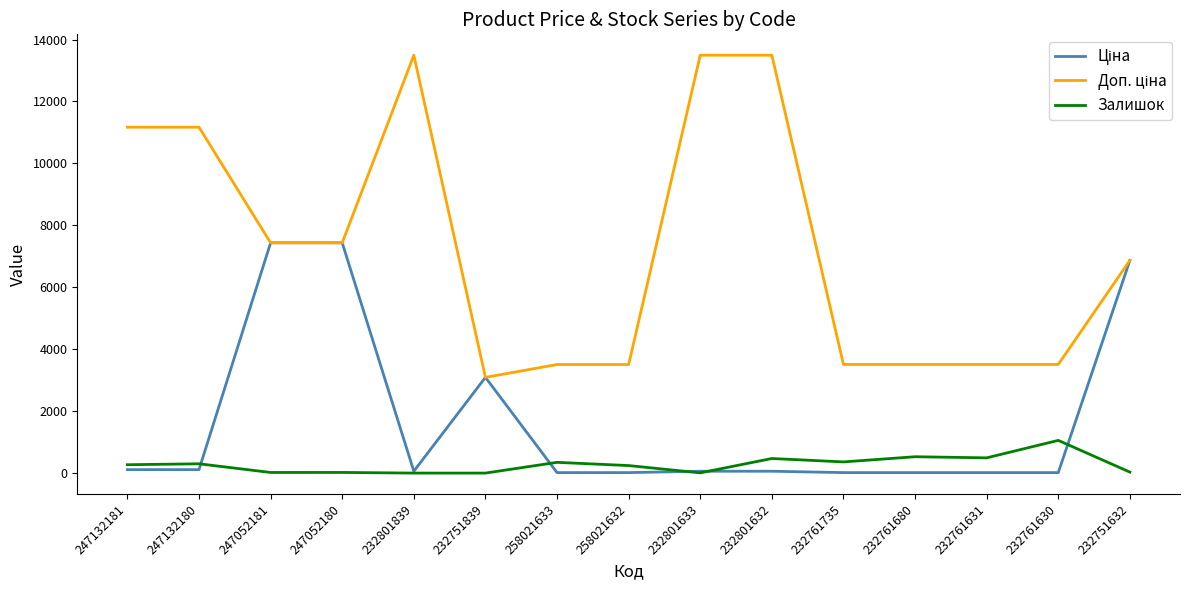

The Залишок series shows 492.0 at 232761631. True or false?

True